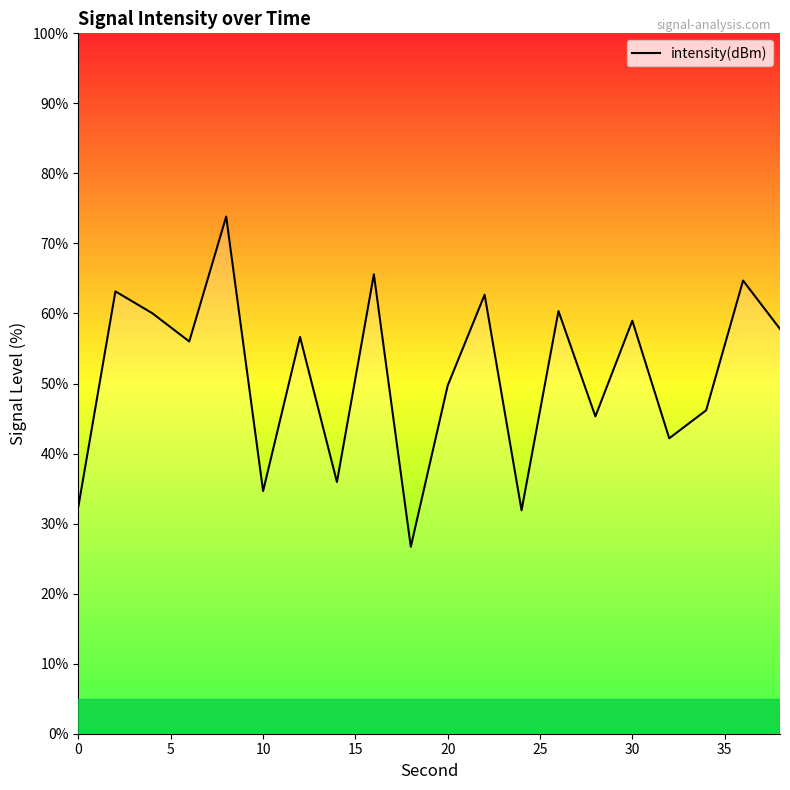

How many lines are shown in the chart?

1